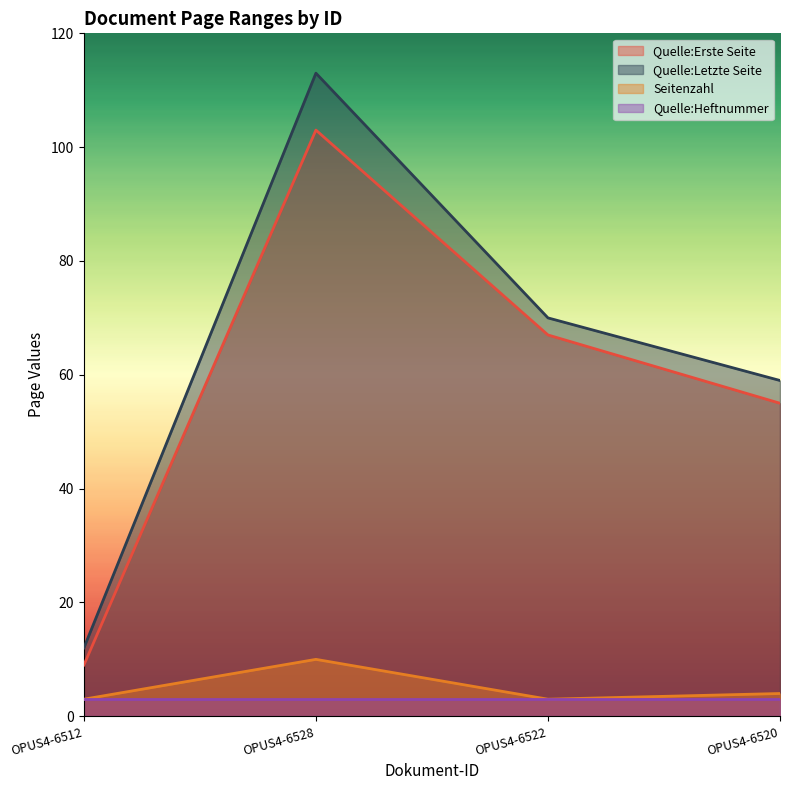

How many Quelle:Erste Seite values are between 55 and 103?

3